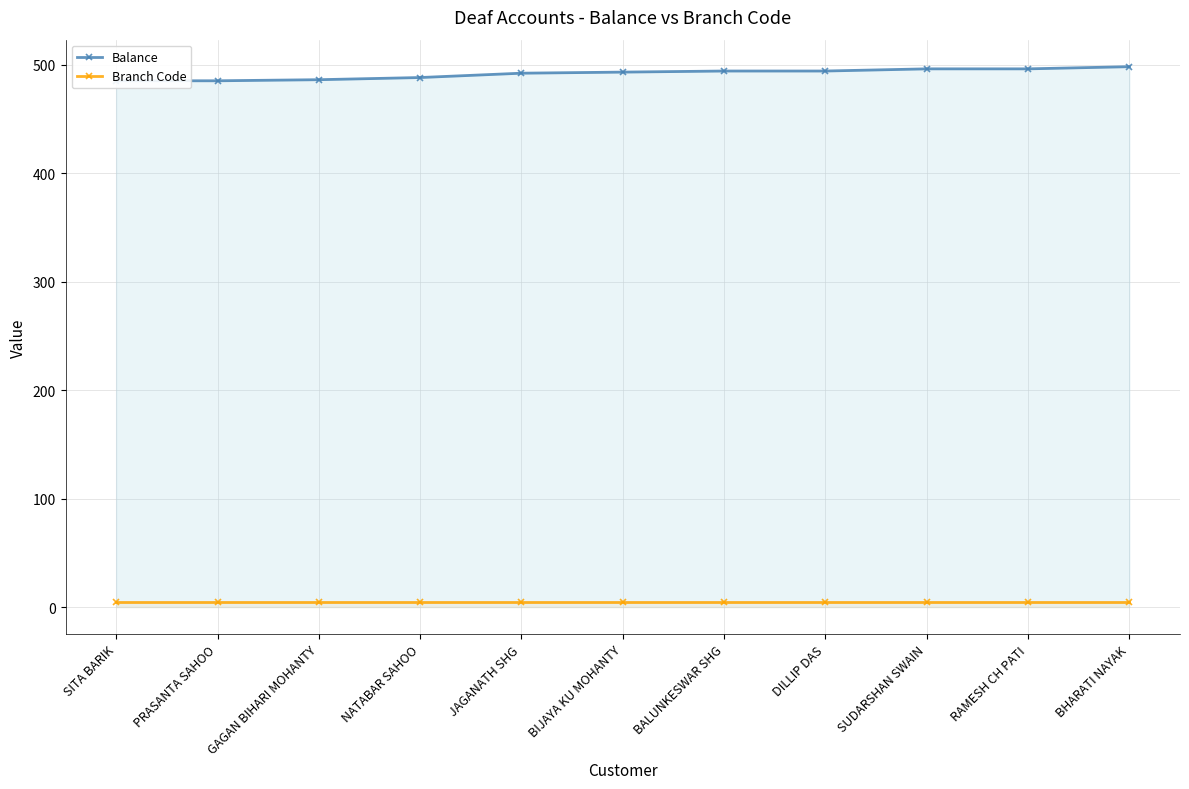

The value of Branch Code at JAGANATH SHG is 5. True or false?

True